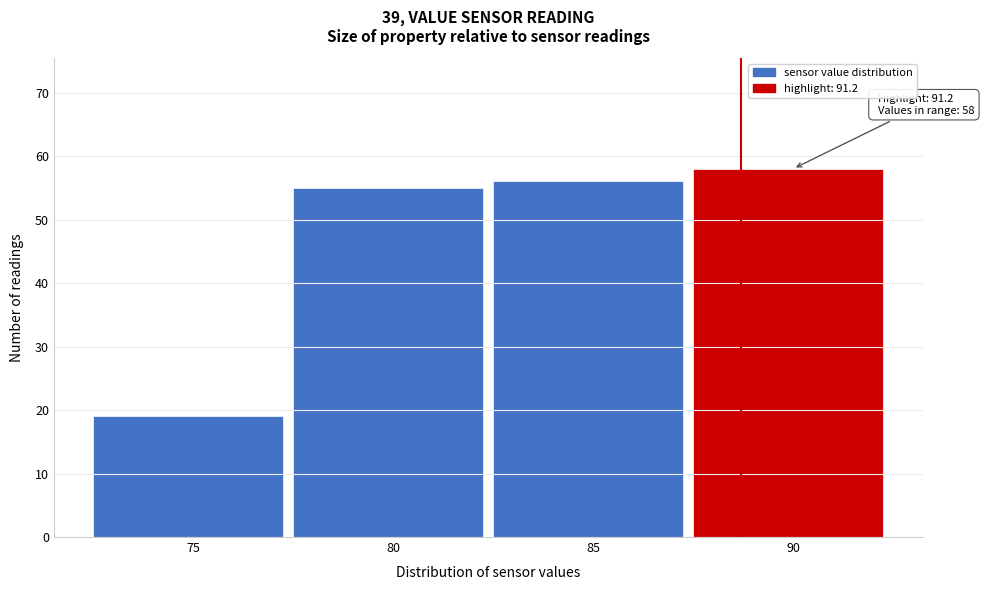

Reading left to right, list all the values displayed in this chart.

19	55	56	58